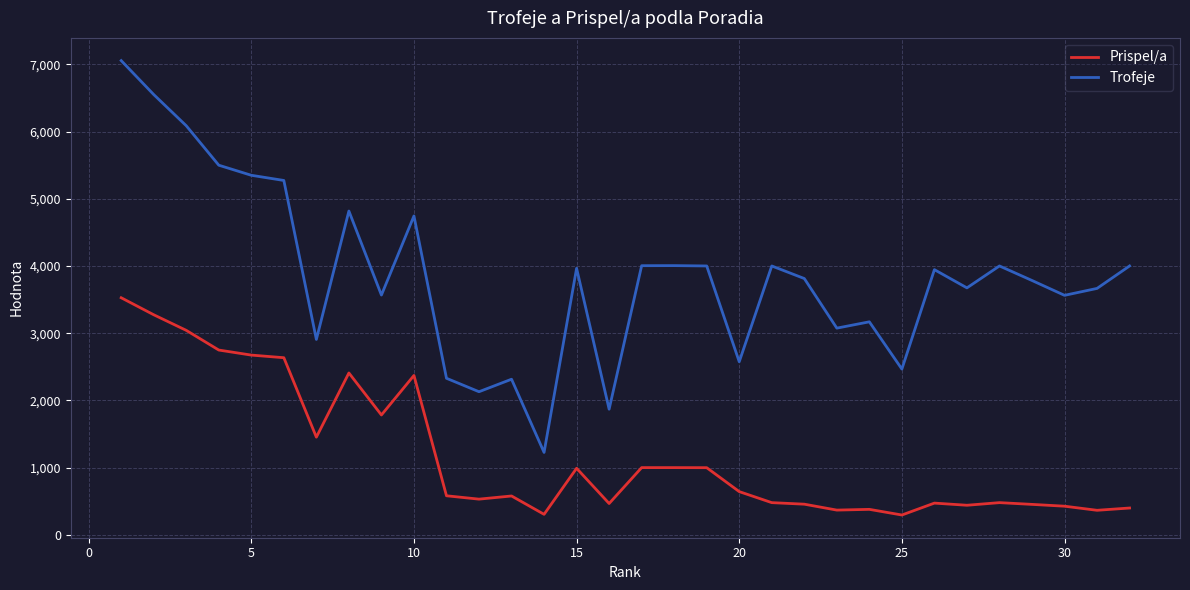

What is the difference between the maximum and minimum values in the Trofeje series?

5829